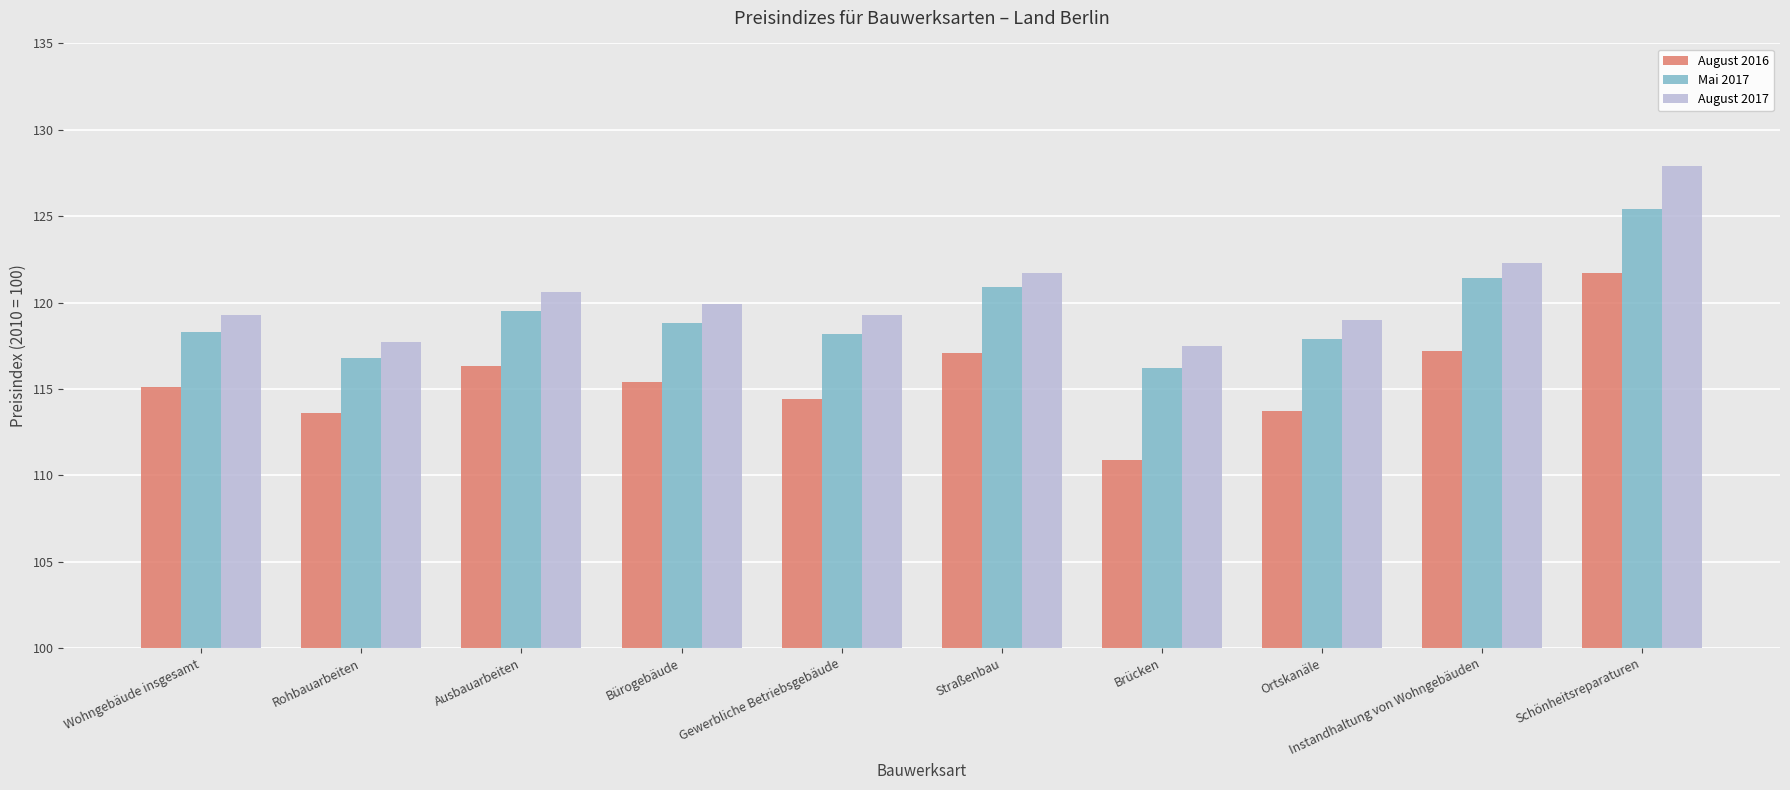

What value does the Mai 2017 series have at Wohngebäude insgesamt?

118.3